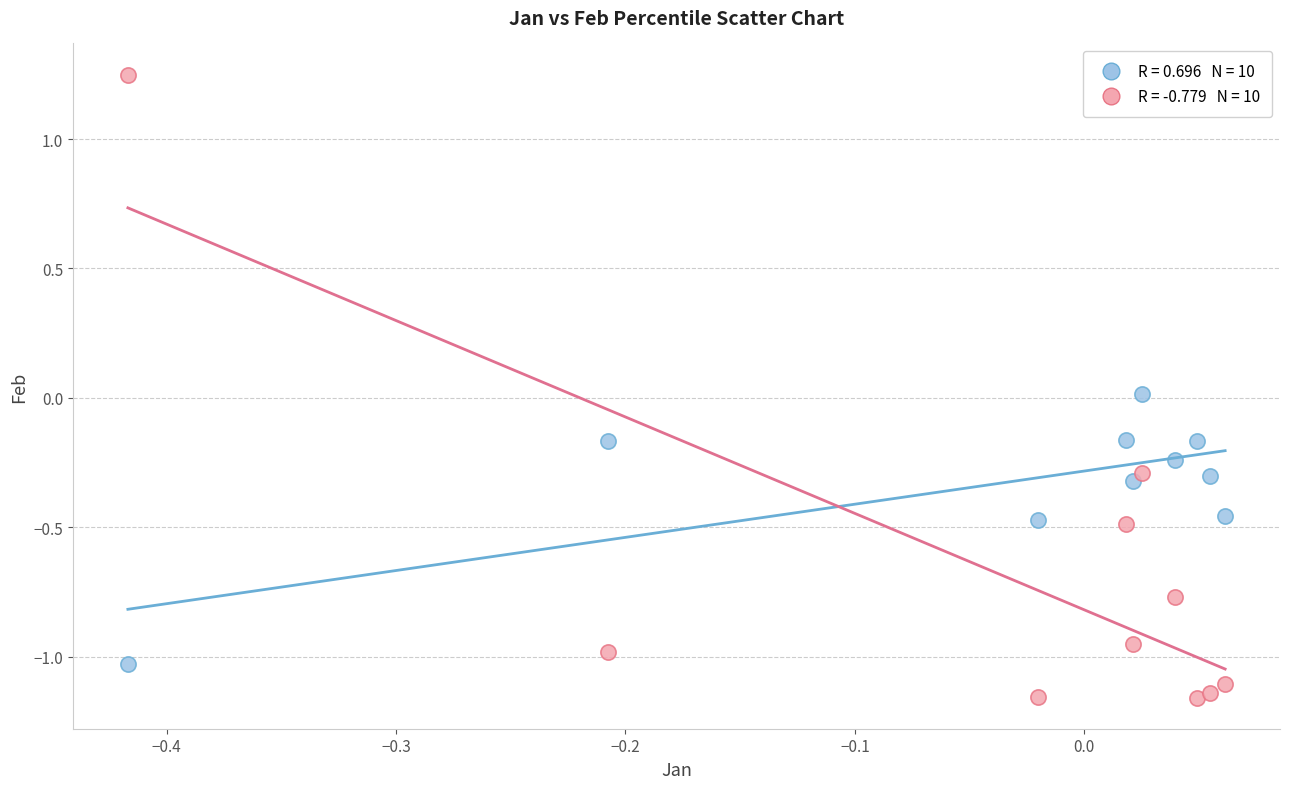

Across all data points, what is the range of X values (max minus min)?

0.5